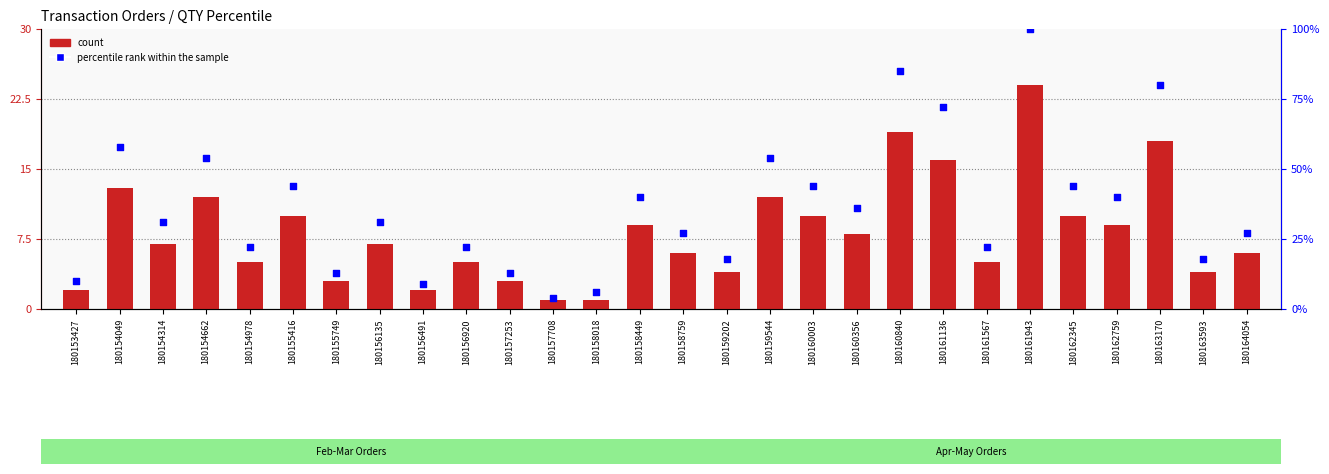

Which series reaches the minimum Y coordinate?

count